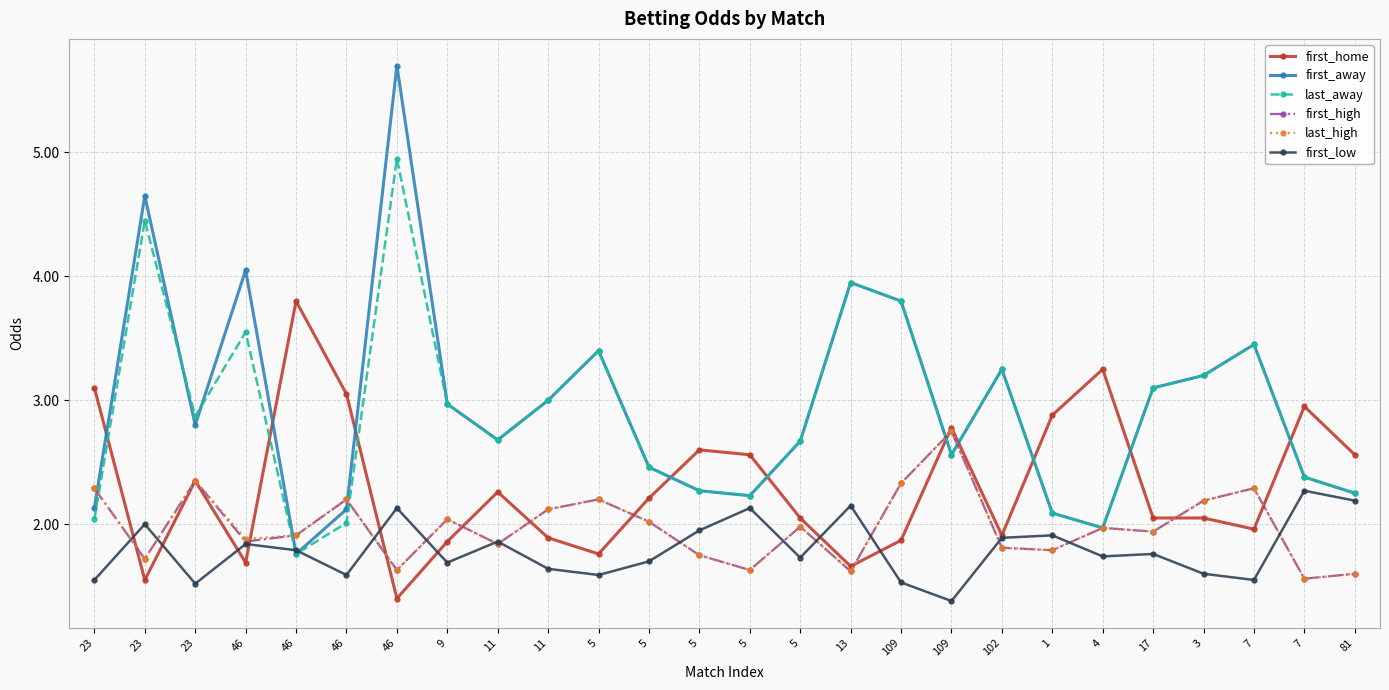

In last_away, how many points are higher than both neighbors (excluding endpoints)?

7